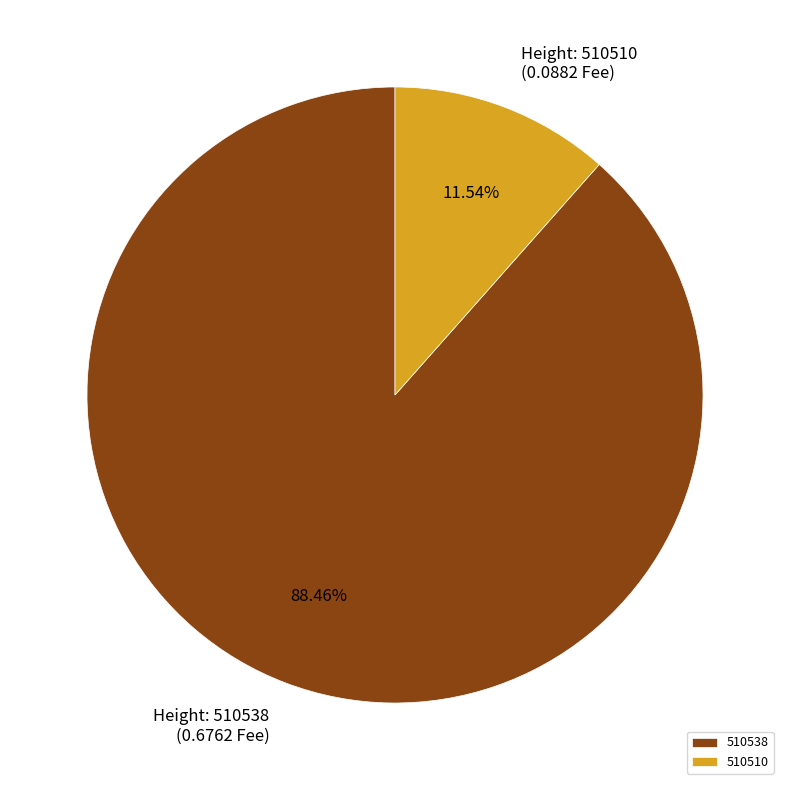

What is the largest slice in the pie chart?

510538